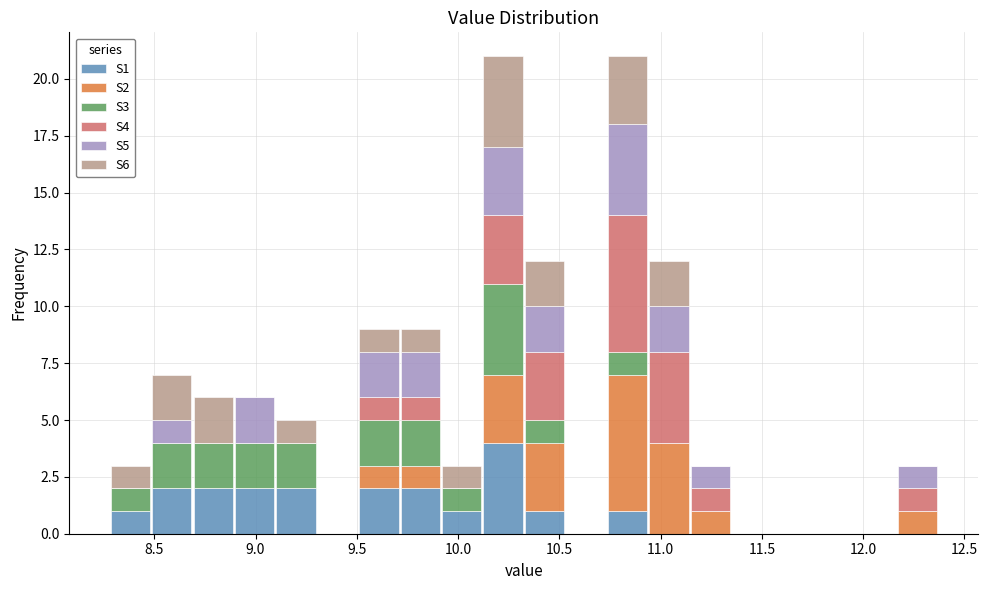

What is the total height of the stacked bar covering 8.70 to 8.90 on the x-axis? Neither the bar edges nor the heights are printed on the chart, so give them approximately, as read against the axes.

6